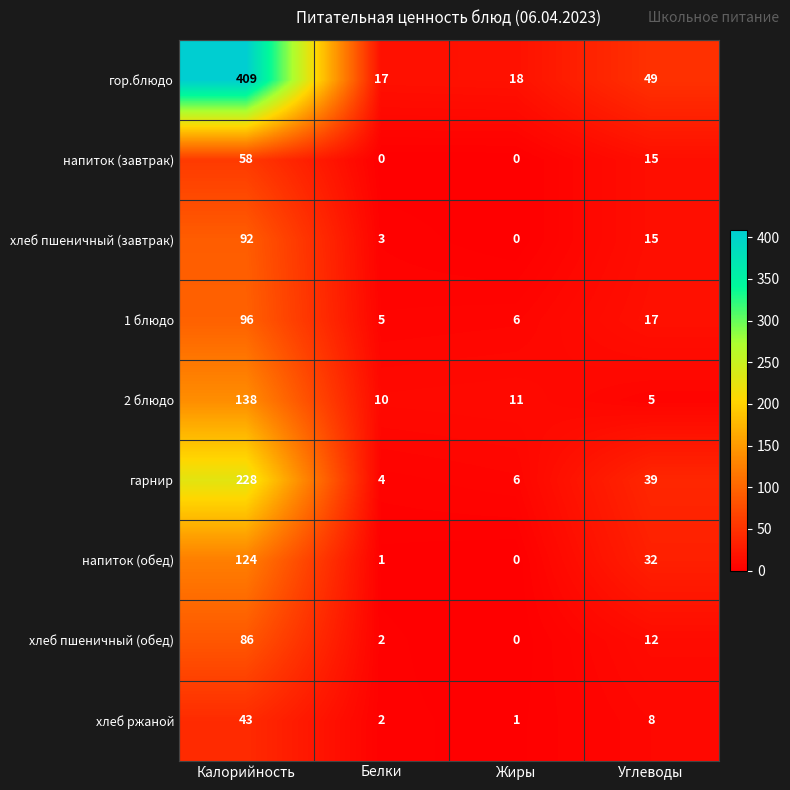

Is it true that 1 блюдо equals 17 at Углеводы?

True